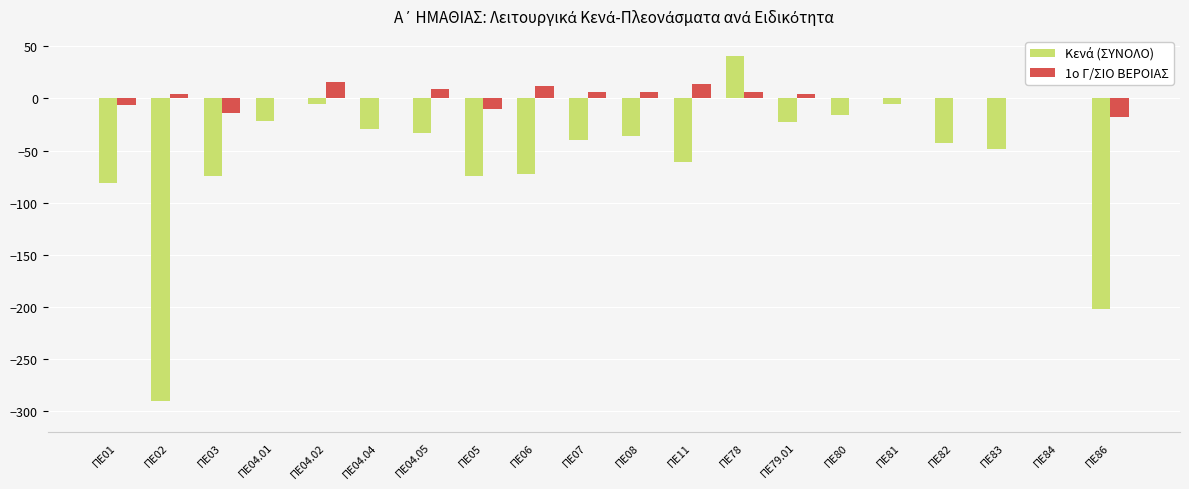

What is the total value across all series at ΠΕ06?

-60